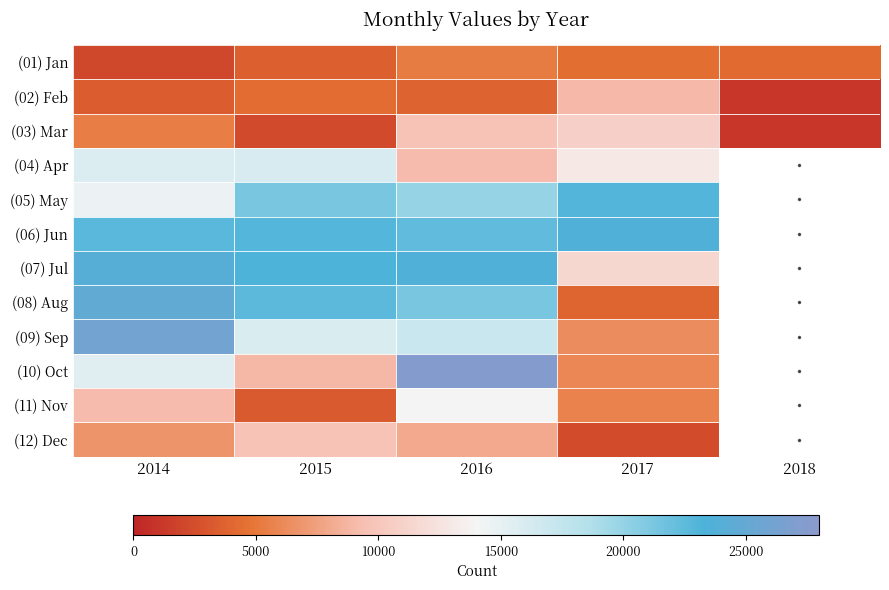

True or false: (06) Jun has a value of 39055.0 at 2015.

False